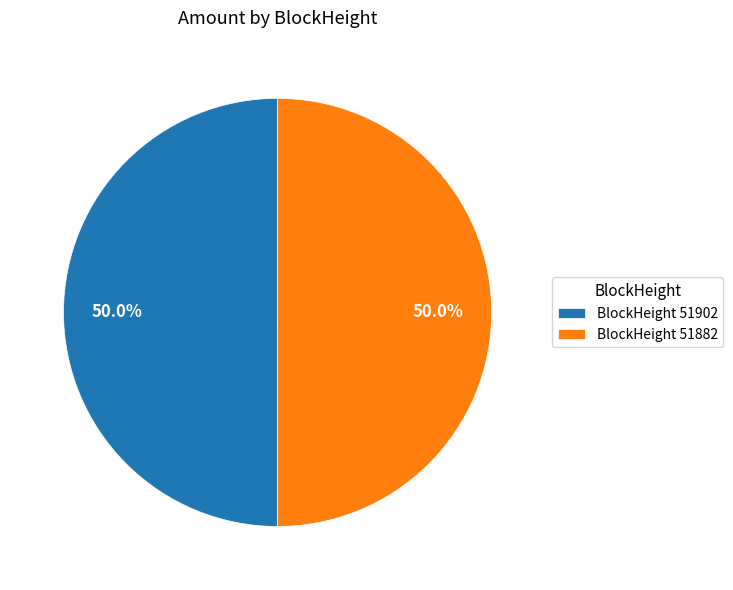

What portion of the pie excludes BlockHeight 51902?

50.0%